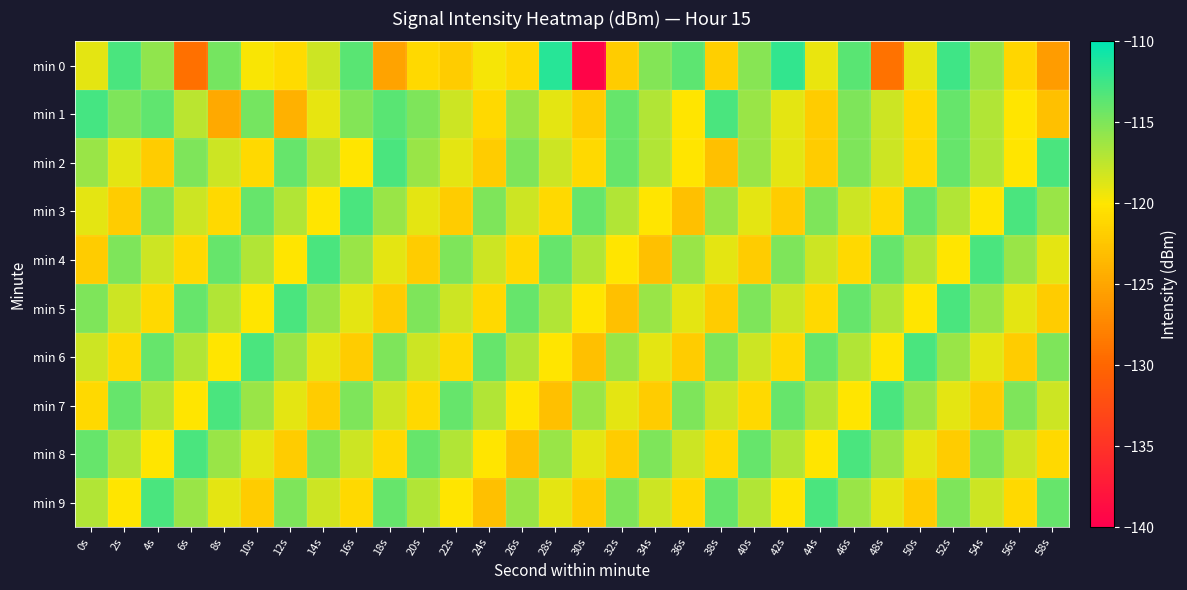

Between 12s and 54s, which series saw the biggest shift?

min 1